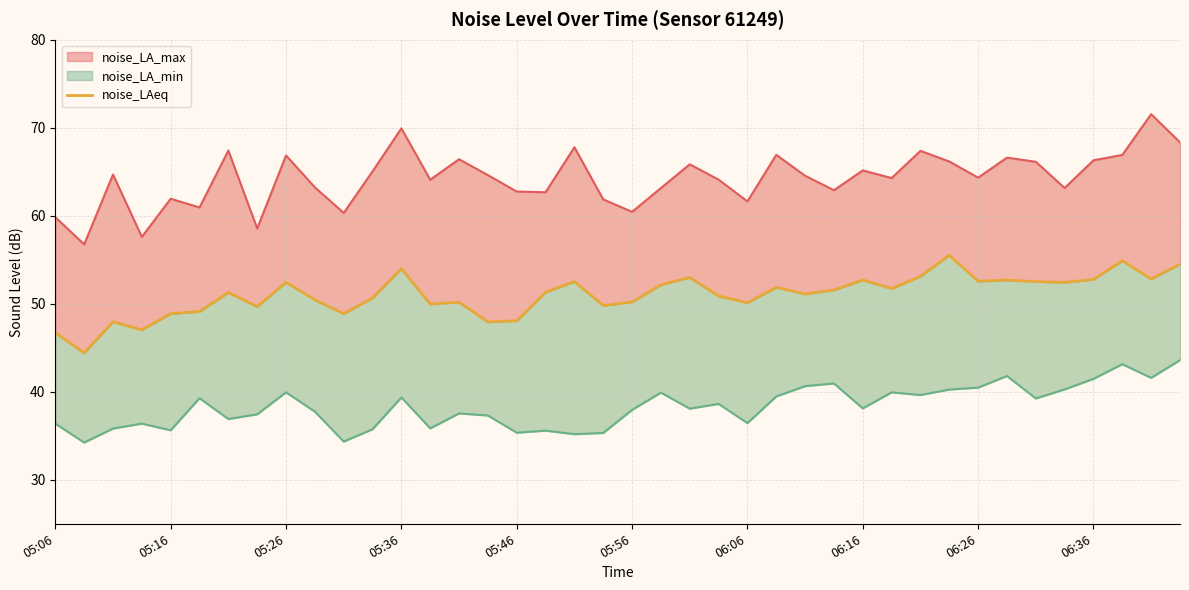

What is the value of the 37th point from the left?

52.8